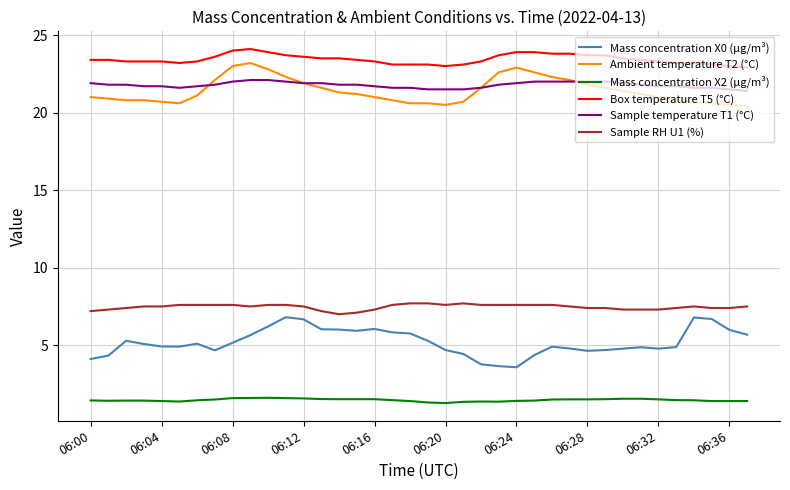

True or false: Mass concentration X2 (μg/m³) and Ambient temperature T2 (°C) cross at least once.

False